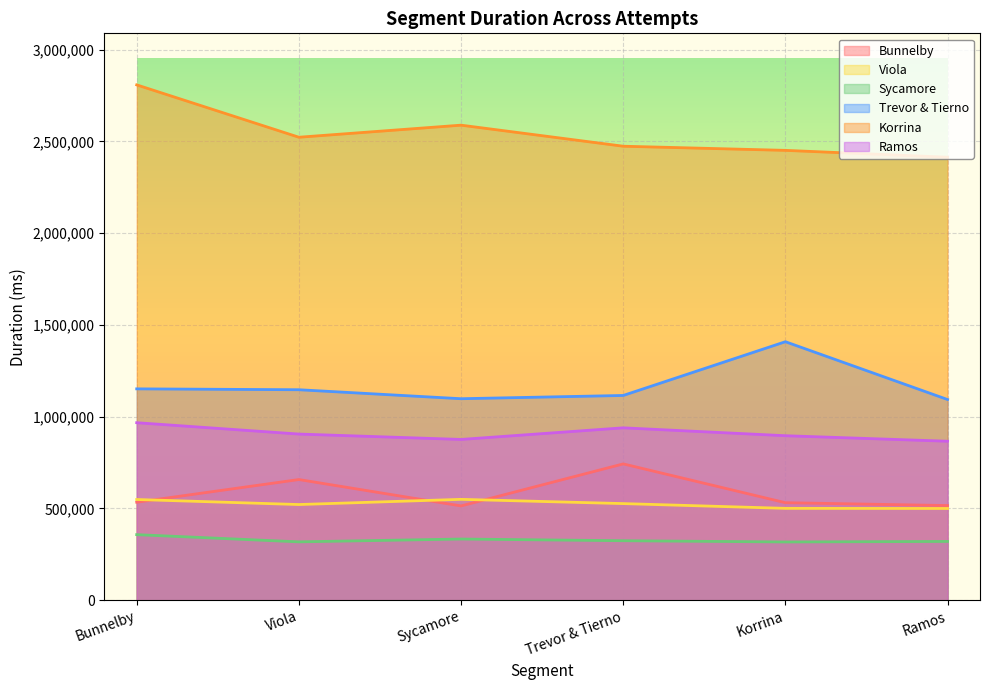

How many interior local valleys does the Viola series have?

1